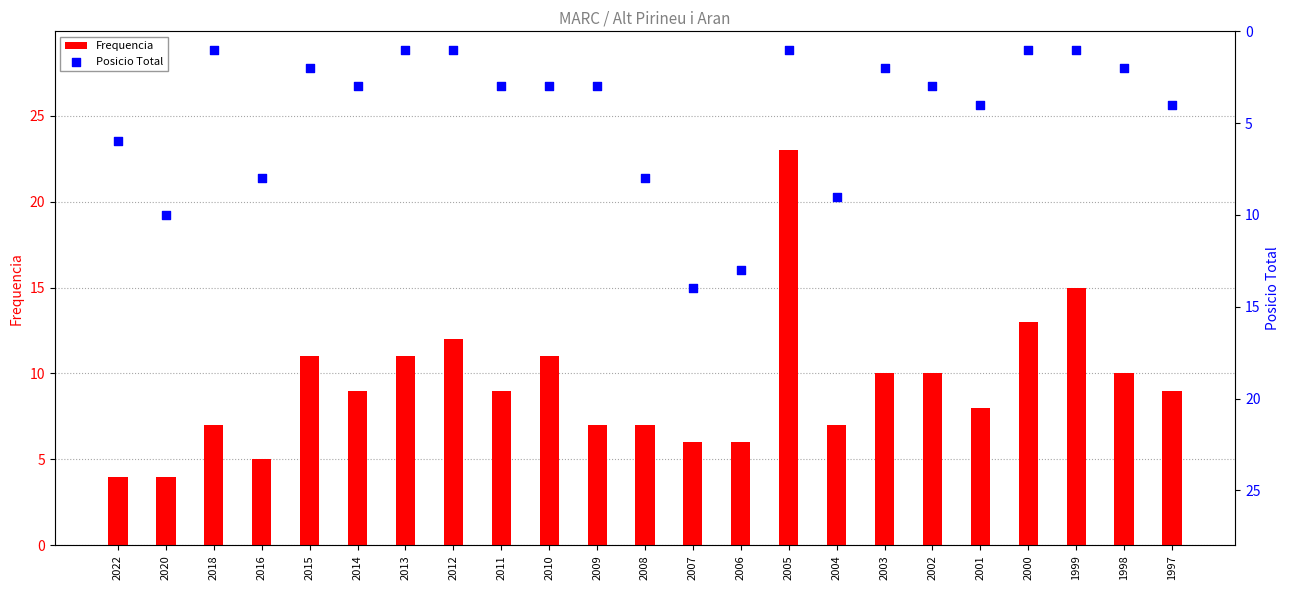

At which category is the sum across all series the highest?

2005